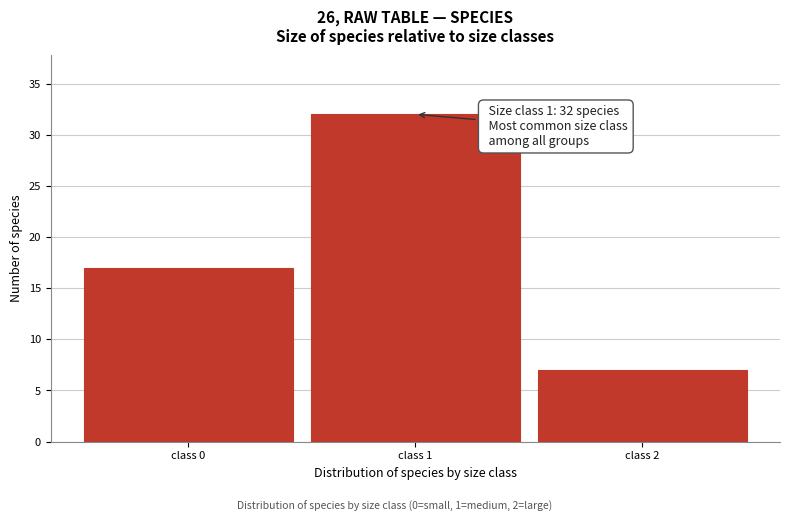

Reading right to left, what are all the values shown in this chart?

class 2=7	class 1=32	class 0=17